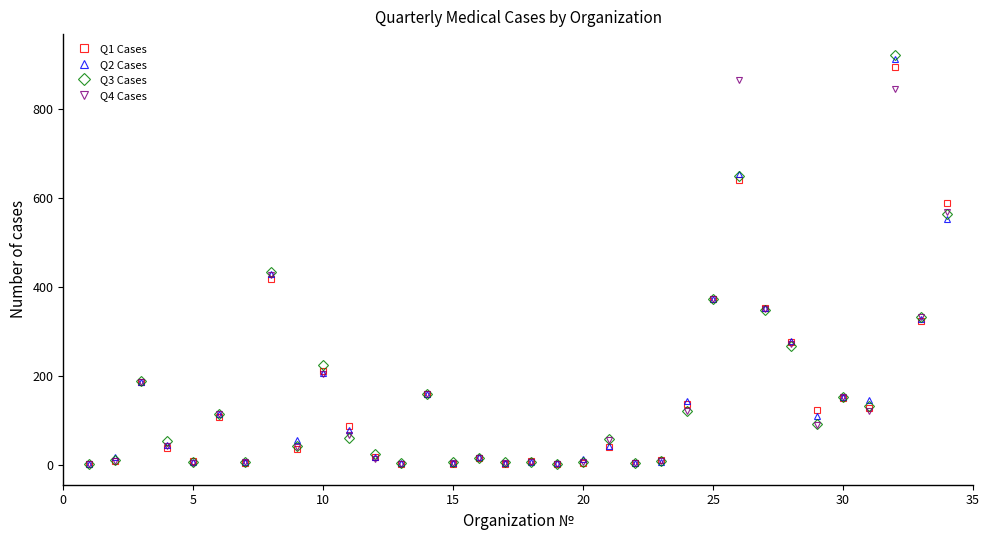

What is the greatest value displayed?

923